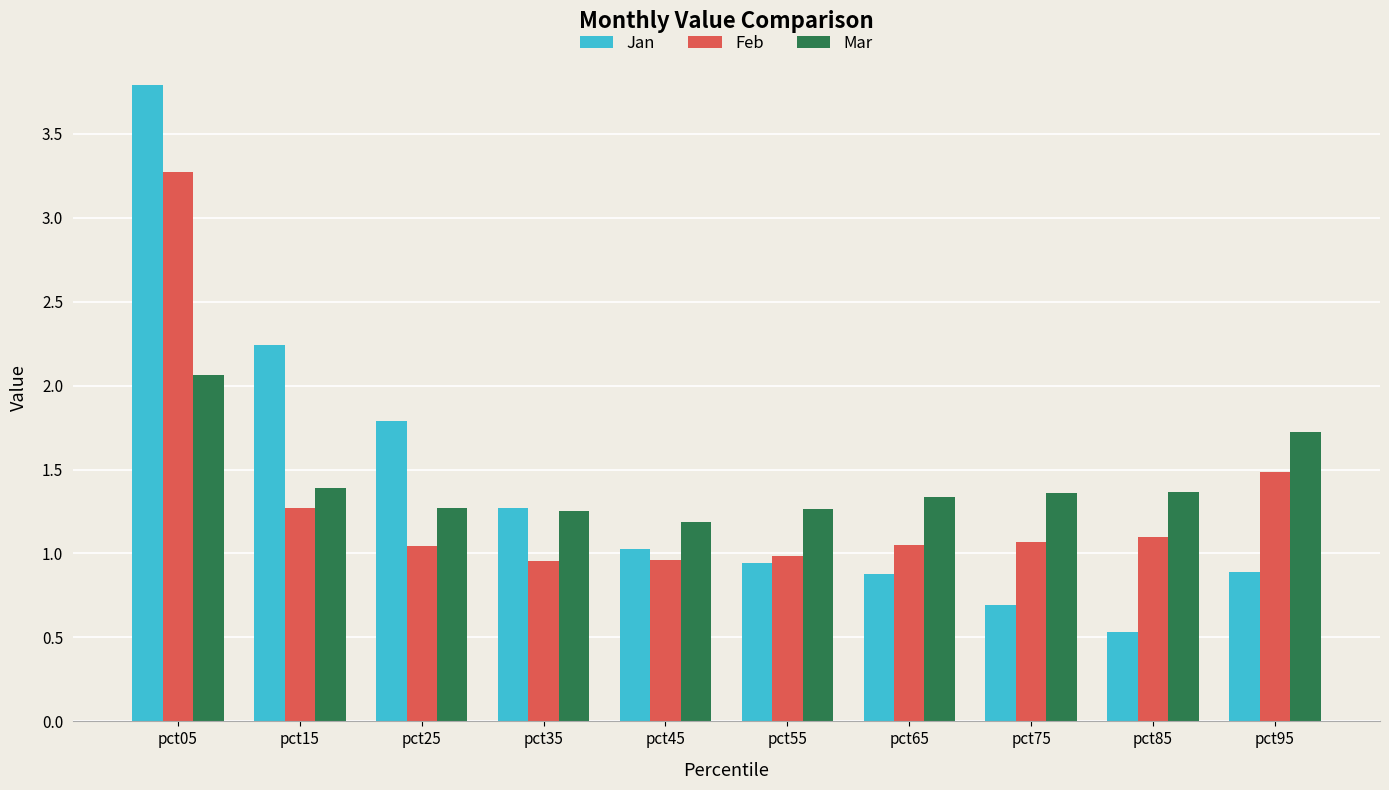

Which category has the lowest value in the Mar series?

pct45